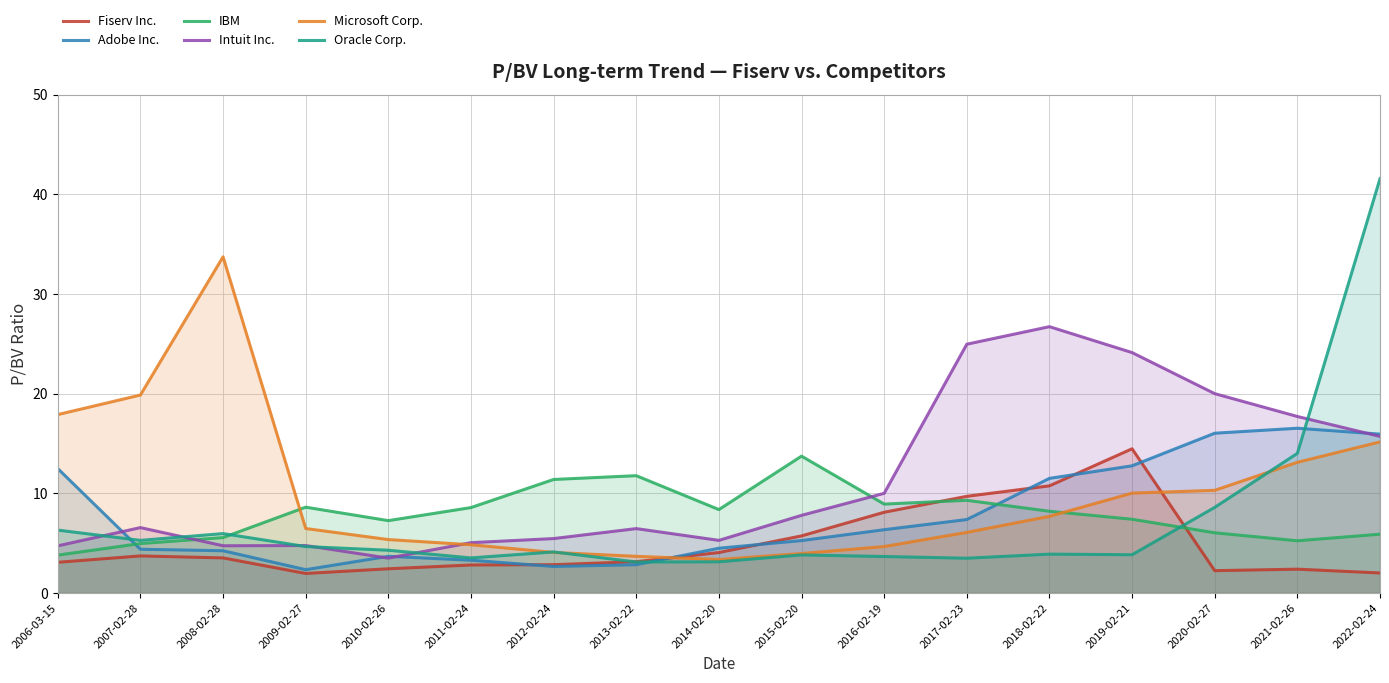

At how many categories does at least one series exceed 30?

2